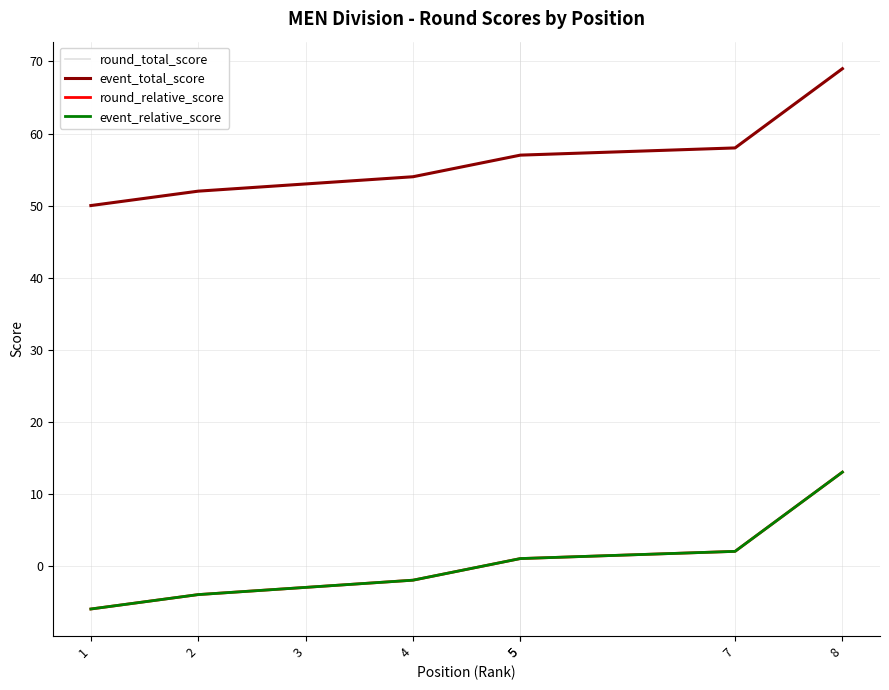

What is the difference between the round_total_score values at 4 and 1?

4